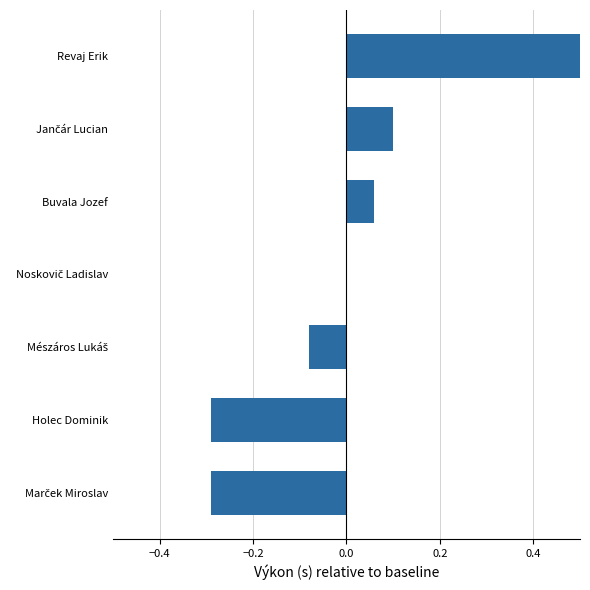

Is it true that the value at Revaj Erik is 0.5?

True